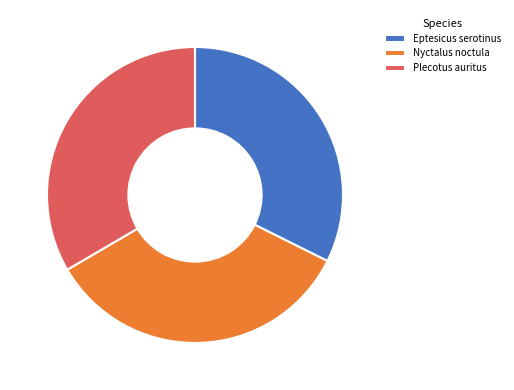

True or false: Nyctalus noctula accounts for 34% of the total.

True